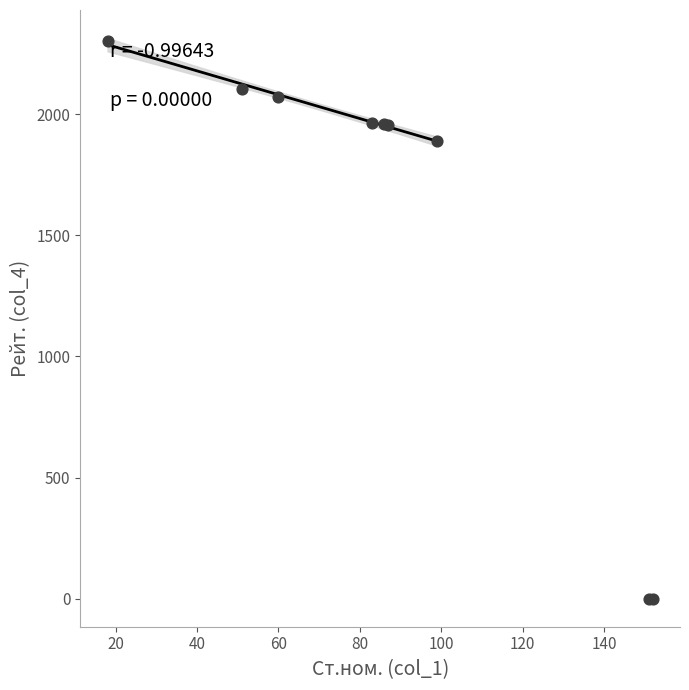

What Y value in the scatter plot is closest to 1150?

1890